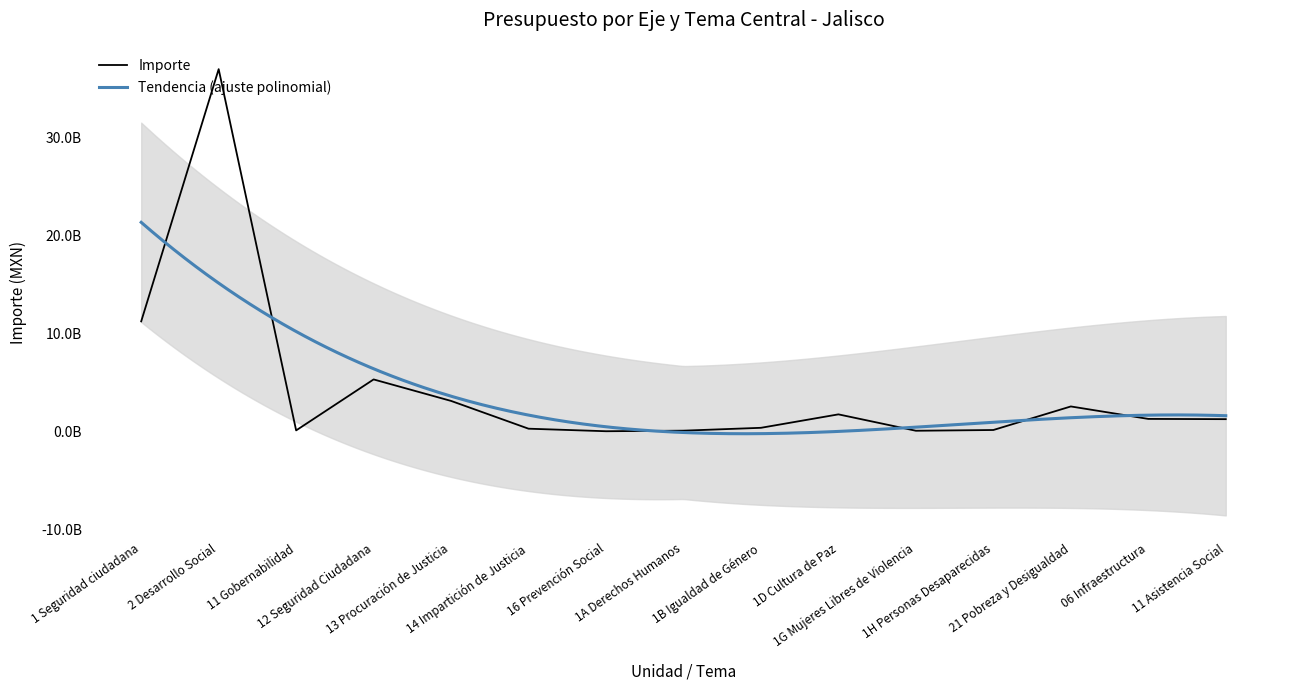

True or false: the data shows 370563009 at 1B Igualdad de Género.

True